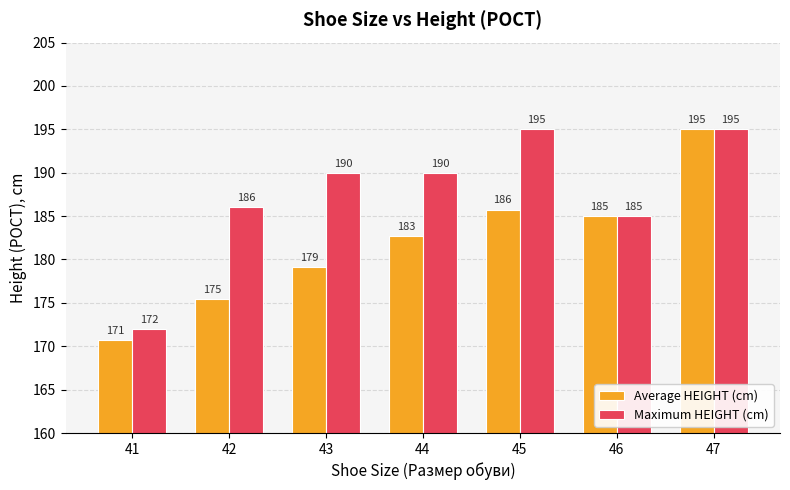

Rank the categories by Average HEIGHT (cm) value from highest to lowest.

47, 45, 46, 44, 43, 42, 41